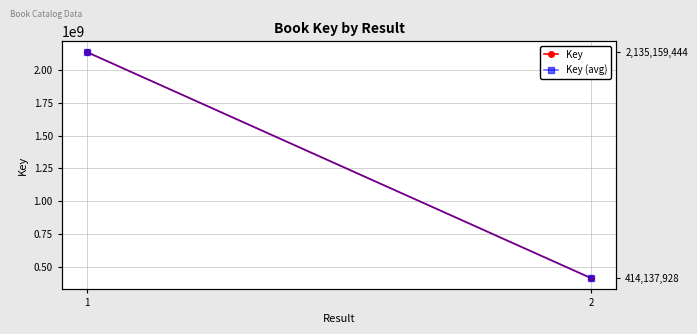

Which series has the largest total across all categories?

Key